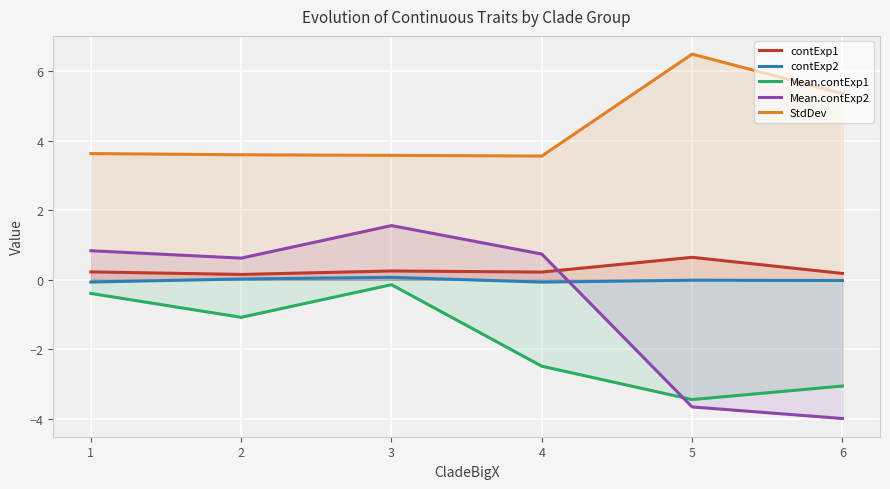

True or false: Mean.contExp2 has a value of 0.6 at 2.

True